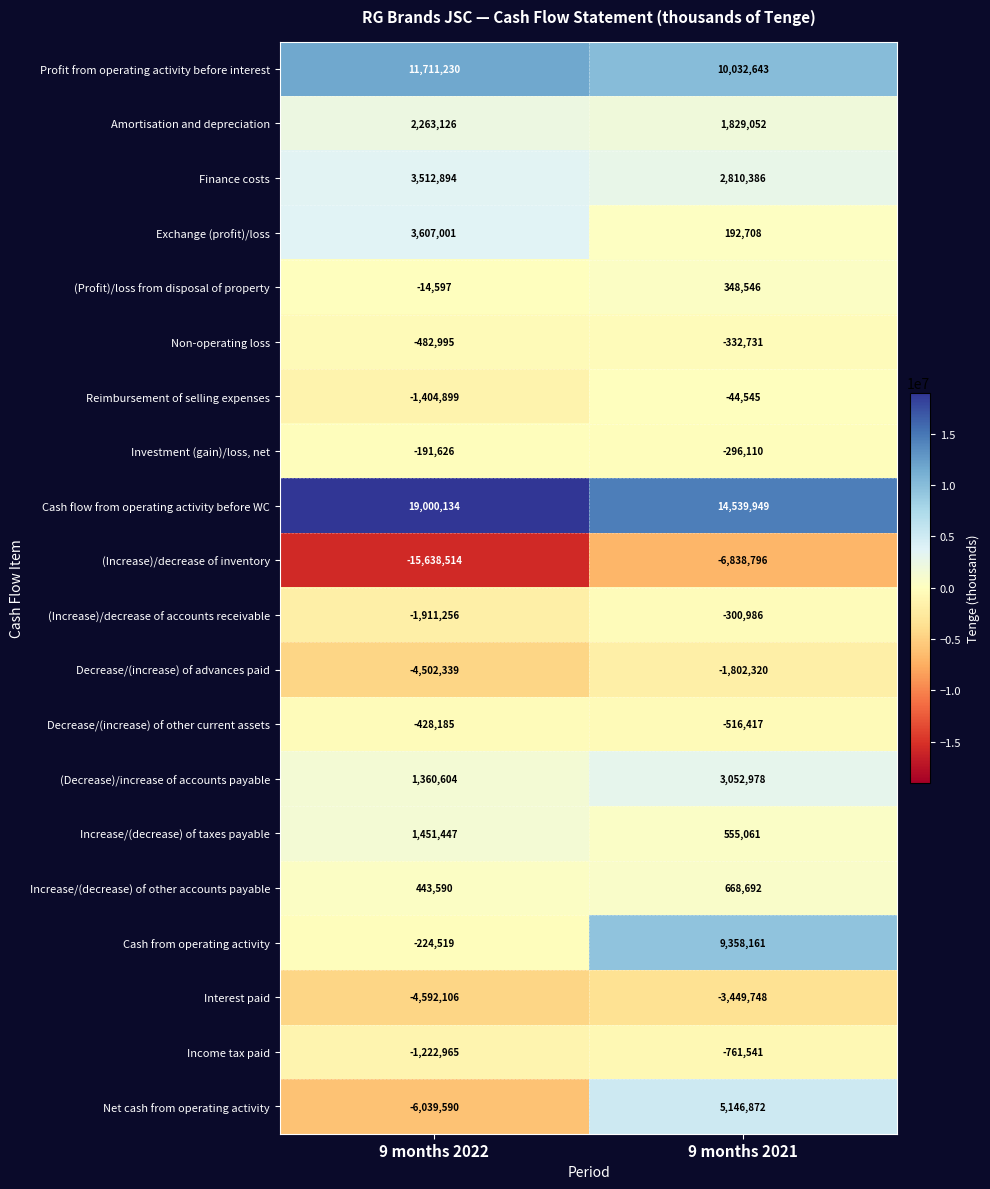

What is the approximate value of Increase/(decrease) of other accounts payable at 9 months 2021, to the nearest 10?

668690